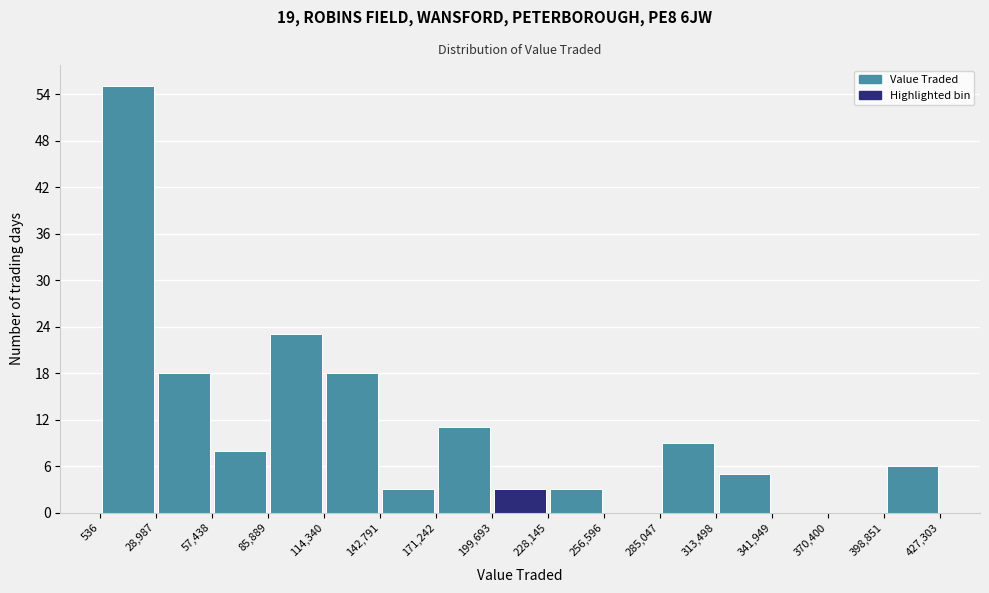

Reading left to right, list every bar in this chart as the range it spans on the x-axis followed by its height. The values are not printed on the chart, so give them approximately, as read against the axis.

536 to 28,987: 55
28,987 to 57,438: 18
57,438 to 85,889: 8
85,889 to 114,340: 23
114,340 to 142,791: 18
142,791 to 171,242: 3
171,242 to 199,693: 11
199,693 to 228,145: 3
228,145 to 256,596: 3
256,596 to 285,047: 0
285,047 to 313,498: 9
313,498 to 341,949: 5
341,949 to 370,400: 0
370,400 to 398,851: 0
398,851 to 427,303: 6